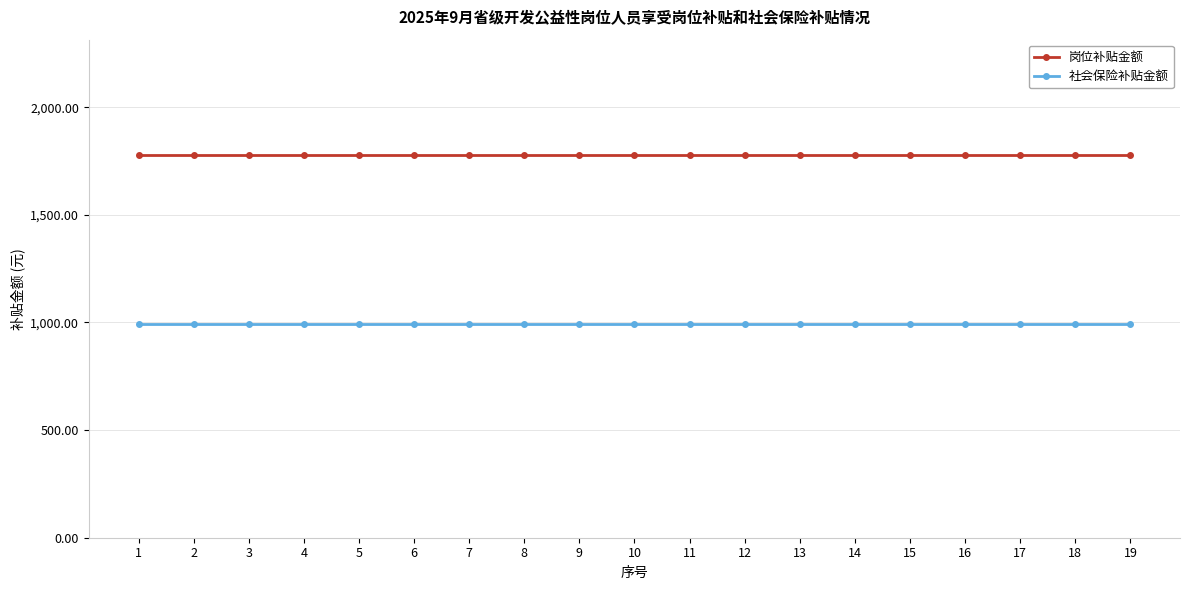

Reading left to right, extract all data points from this chart.

岗位补贴金额: 1780.0	1780.0	1780.0	1780.0	1780.0	1780.0	1780.0	1780.0	1780.0	1780.0	1780.0	1780.0	1780.0	1780.0	1780.0	1780.0	1780.0	1780.0	1780.0
社会保险补贴金额: 994.9	994.9	994.9	994.9	994.9	994.9	994.9	994.9	994.9	994.9	994.9	994.9	994.9	994.9	994.9	994.9	994.9	994.9	994.9